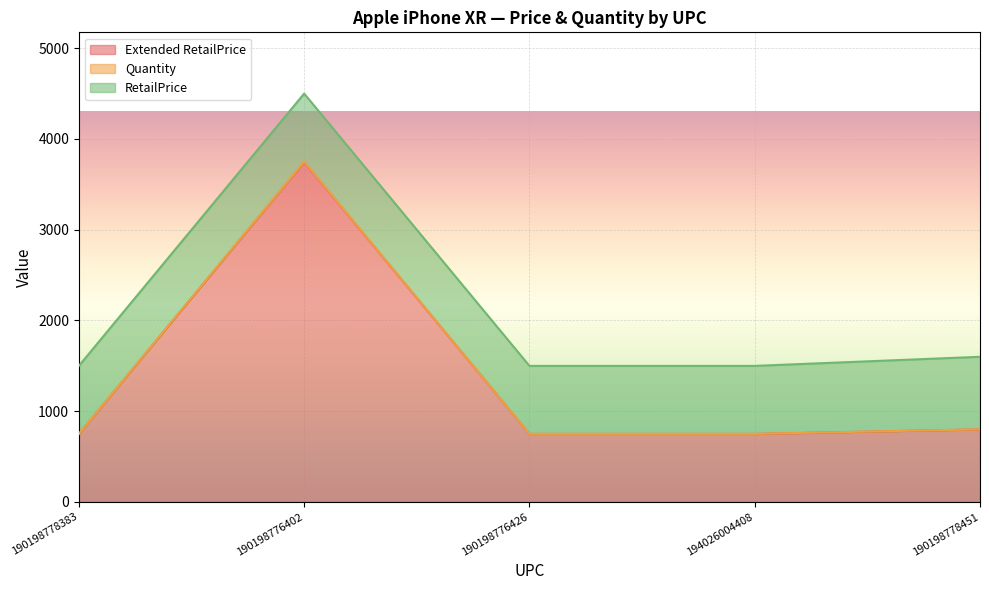

Which series changed the most between 190198778383 and 190198776426?

Extended RetailPrice